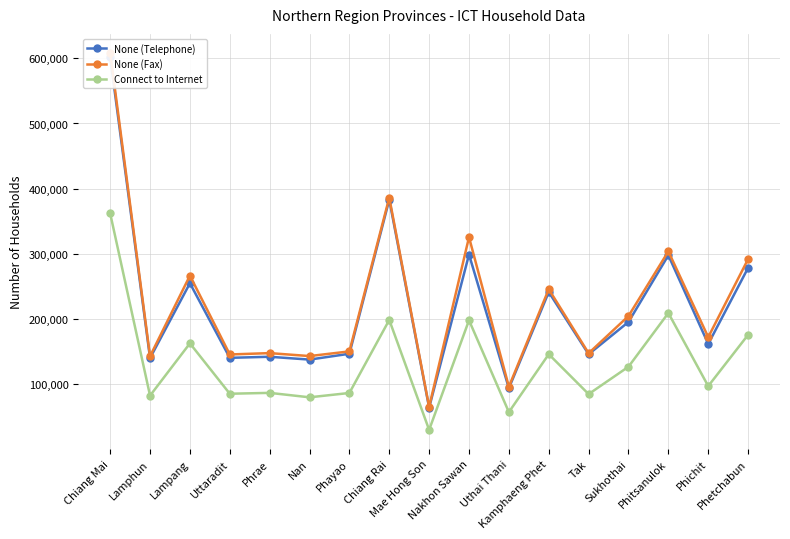

What is the total value across all series at Nan?

360222